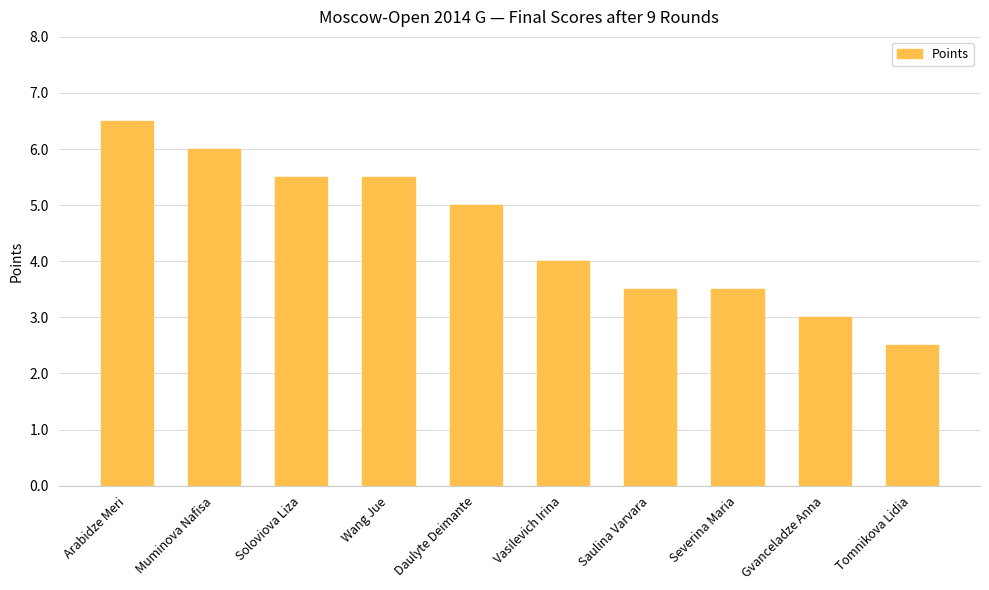

What is the change in value from Muminova Nafisa to Gvanceladze Anna?

-3.0